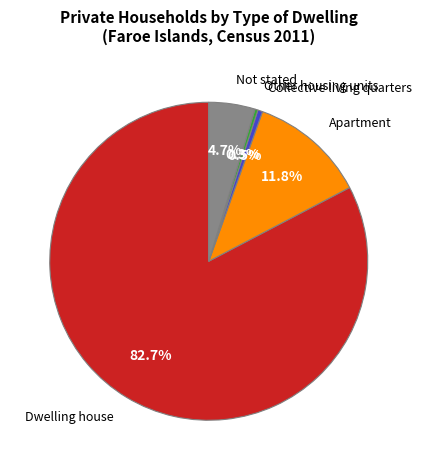

Is there any slice that represents more than half of the pie?

Yes